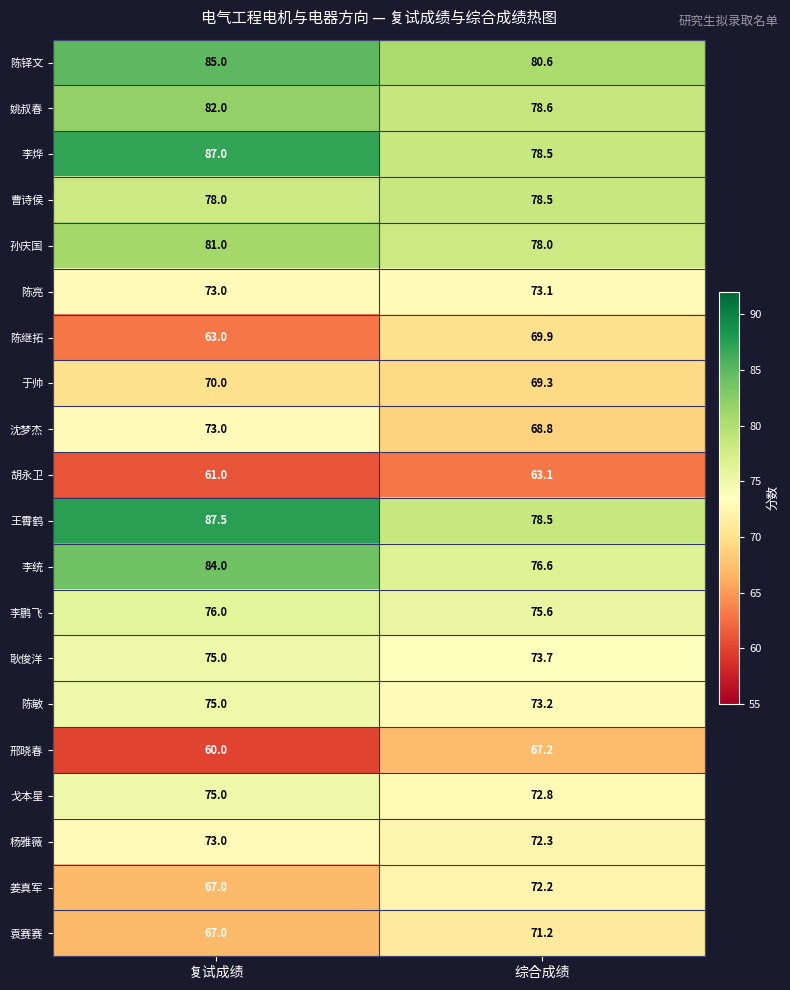

Rank the categories by 沈梦杰 value from highest to lowest.

复试成绩, 综合成绩